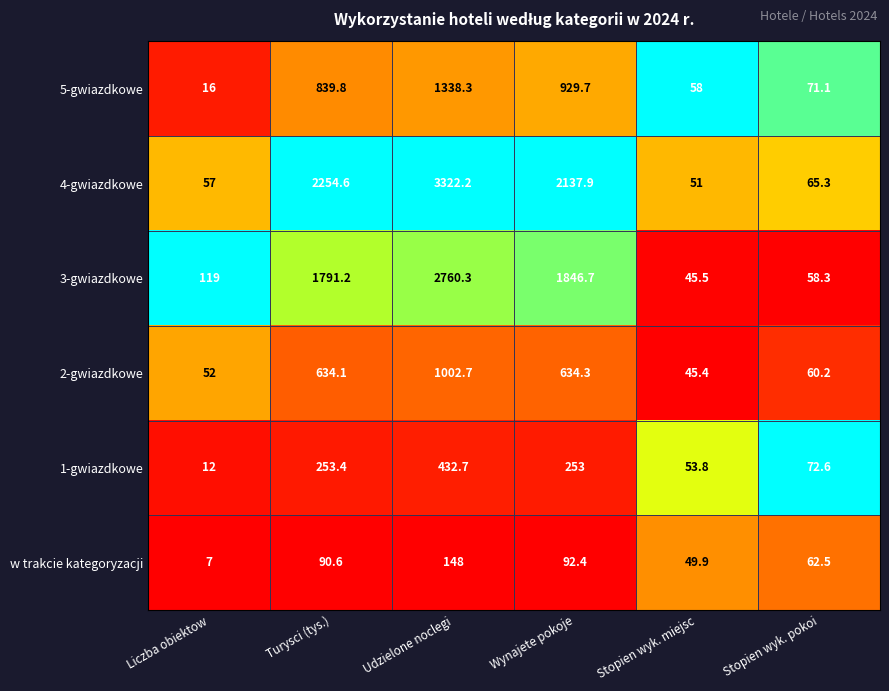

Which category has the lowest value across all series?

Liczba obiektow